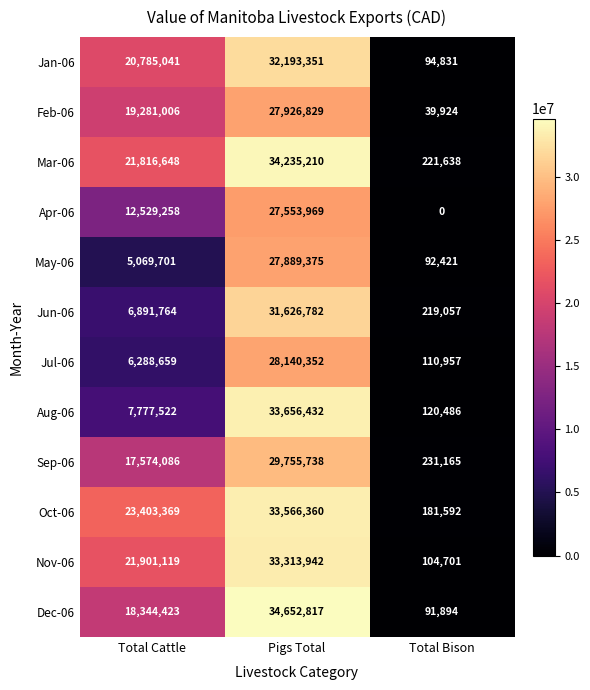

Which category has the lowest value across all series?

Total Bison